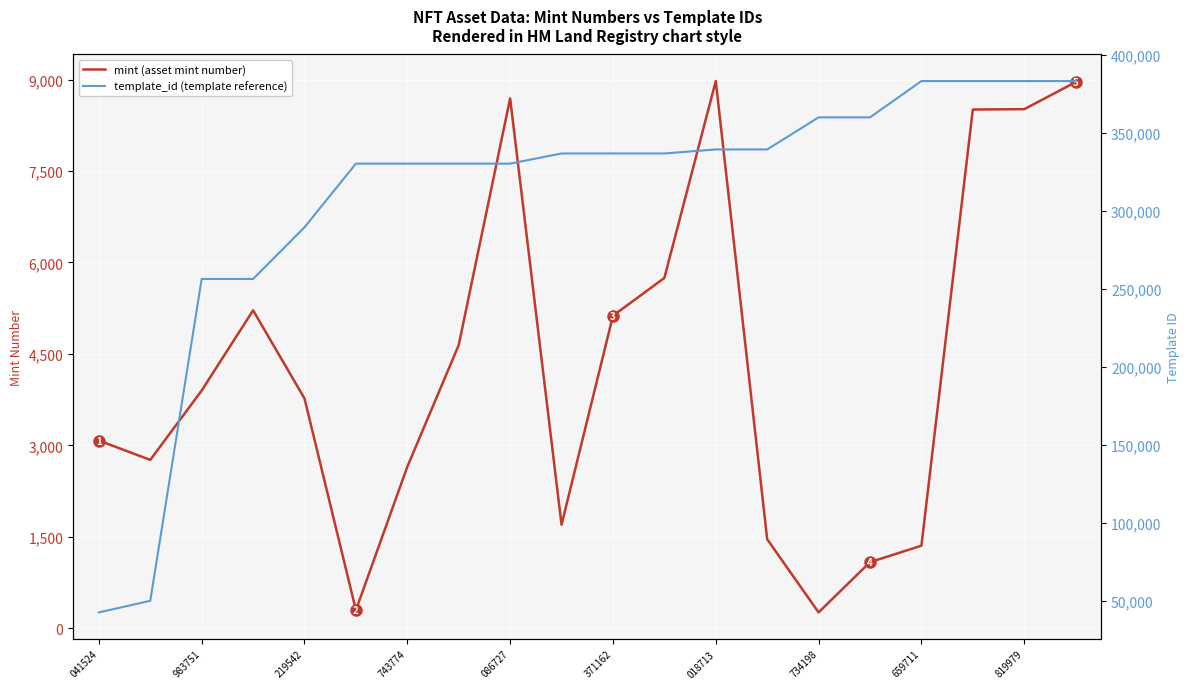

List the series in order of their overall mean, highest first.

template_id (template reference), mint (asset mint number)